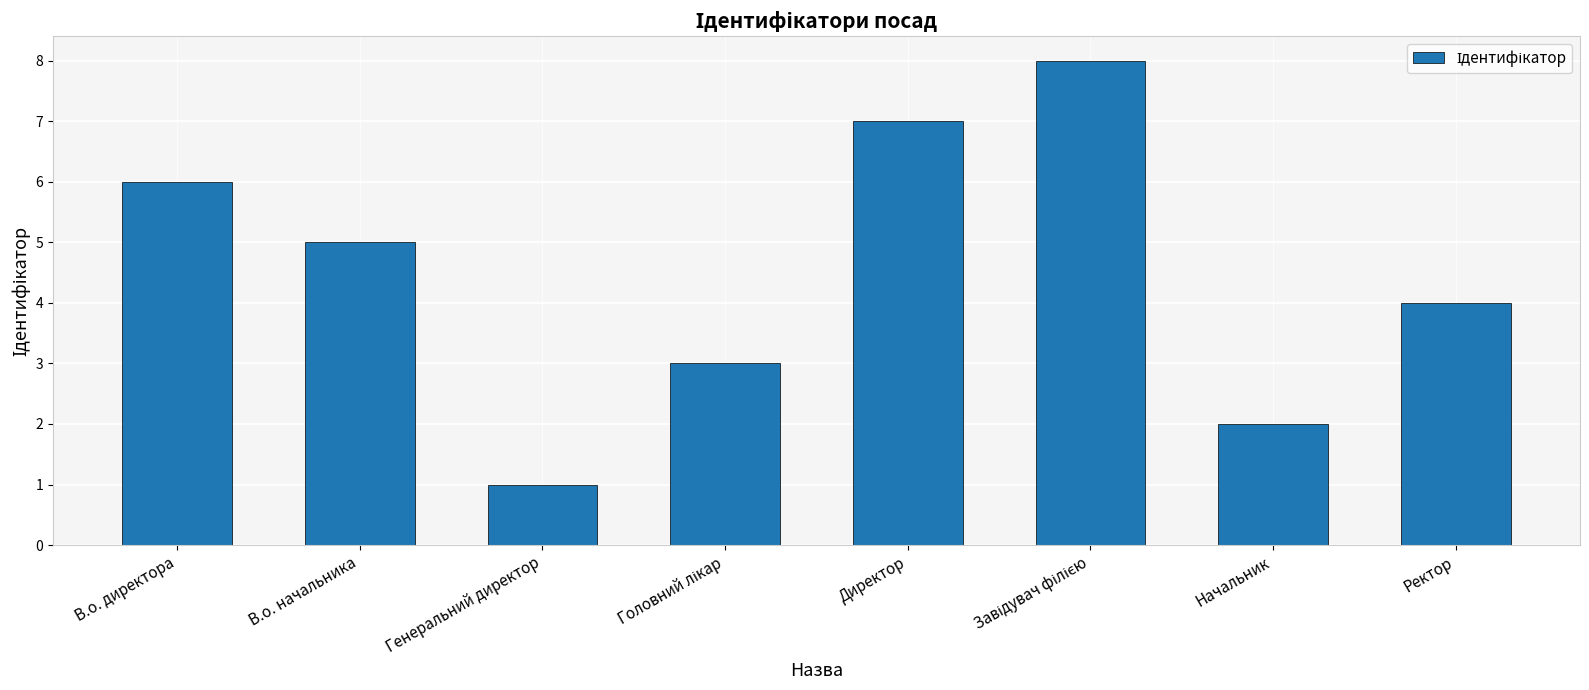

What is the smallest value displayed?

1